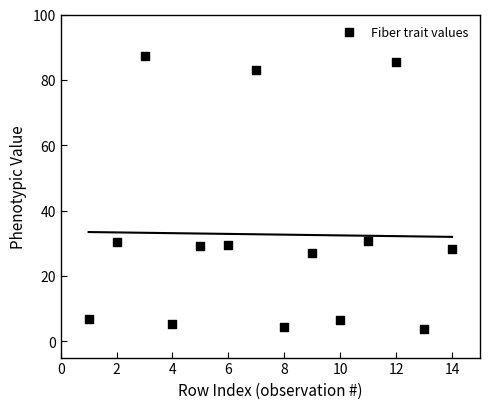

What is the range of X values (max minus min)?

13.0